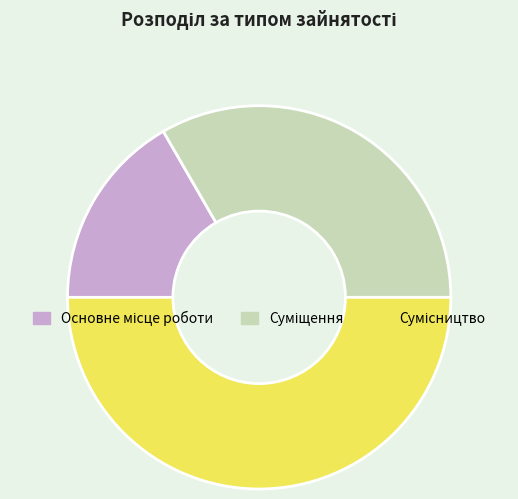

What is the largest slice in the pie chart?

Сумісництво